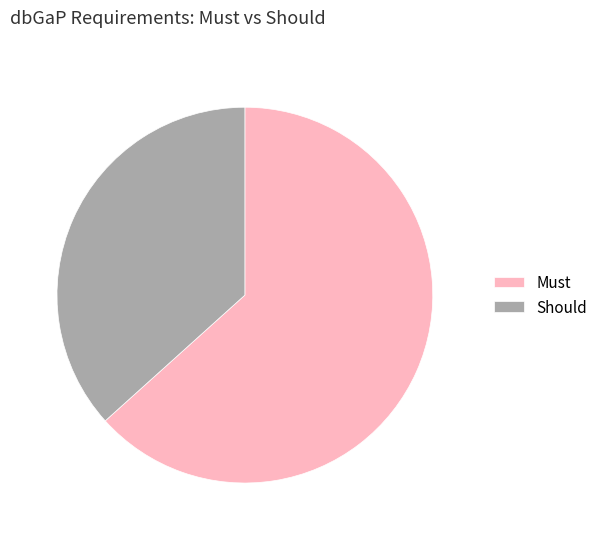

Rank the categories by value from highest to lowest.

Must, Should